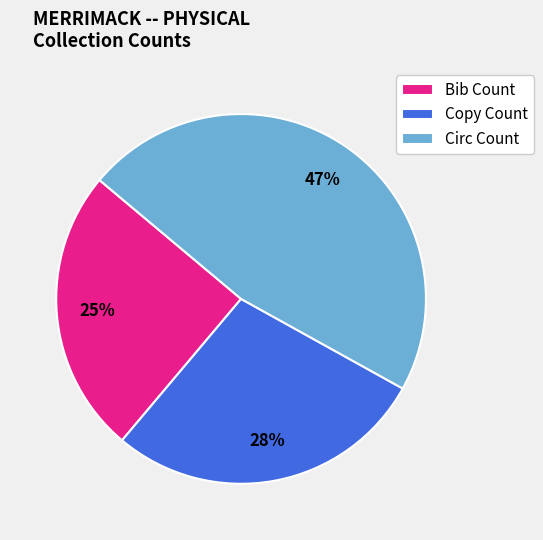

Which category has the biggest portion of the pie?

Circ Count